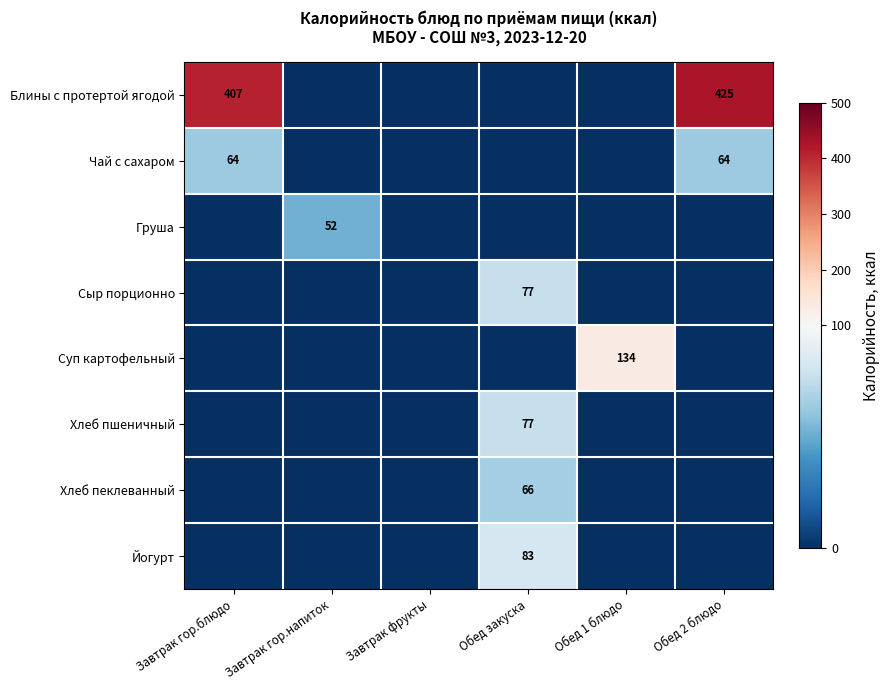

What is the total value across all series at Обед 2 блюдо?

489